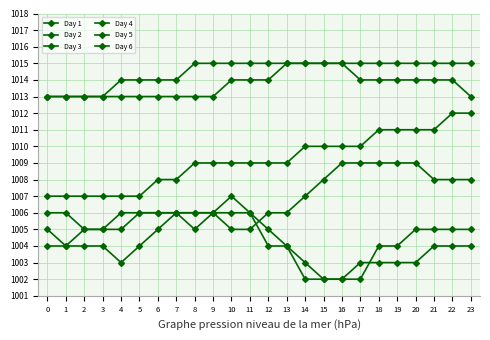

How many distinct data groups are displayed?

6